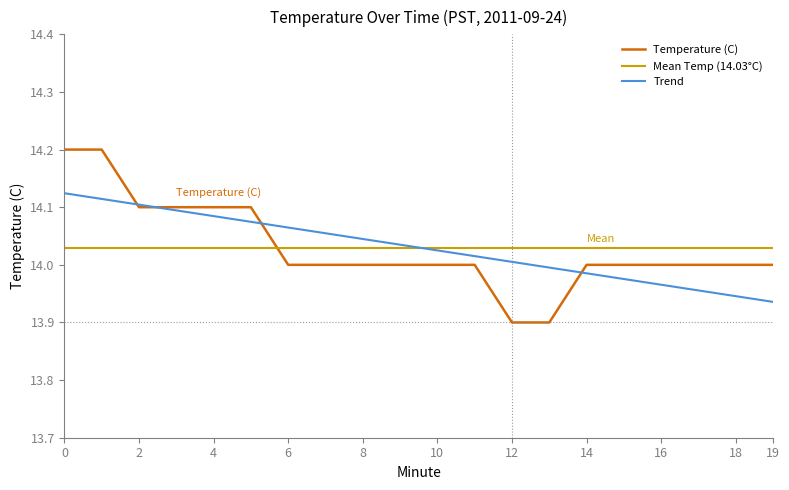

What is the average value?

14.0